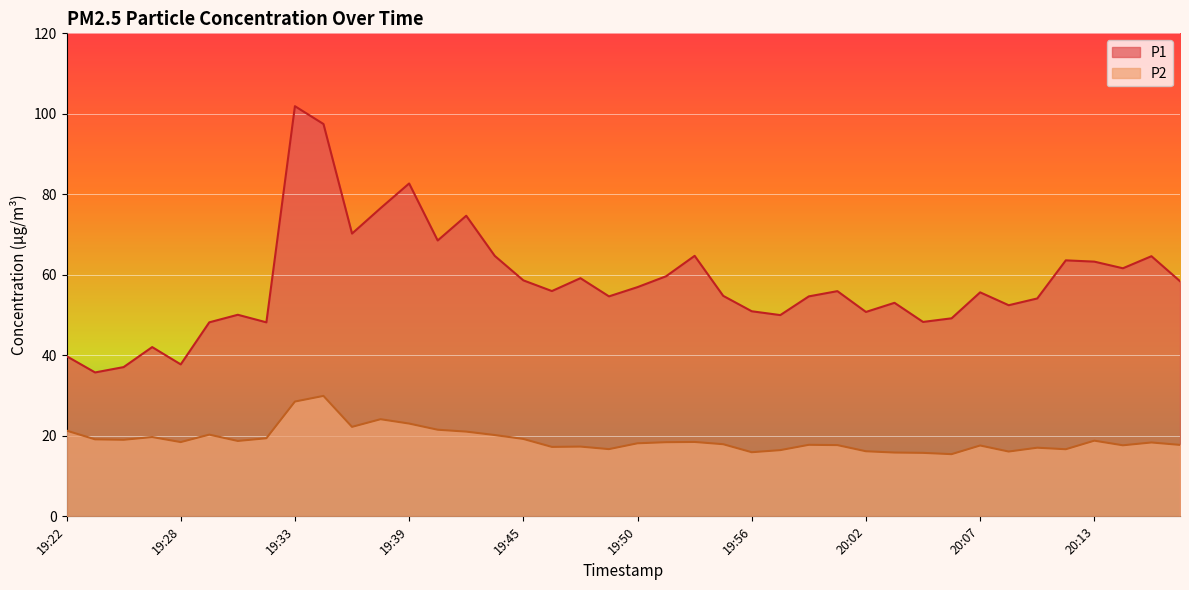

How many lines are shown in the chart?

2